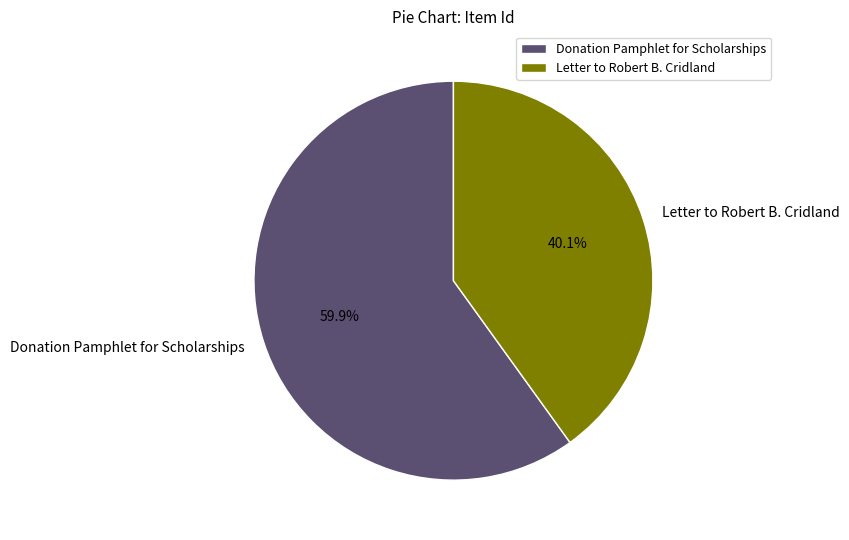

To the nearest percent, what is the combined percentage of Letter to Robert B. Cridland and Donation Pamphlet for Scholarships?

100%